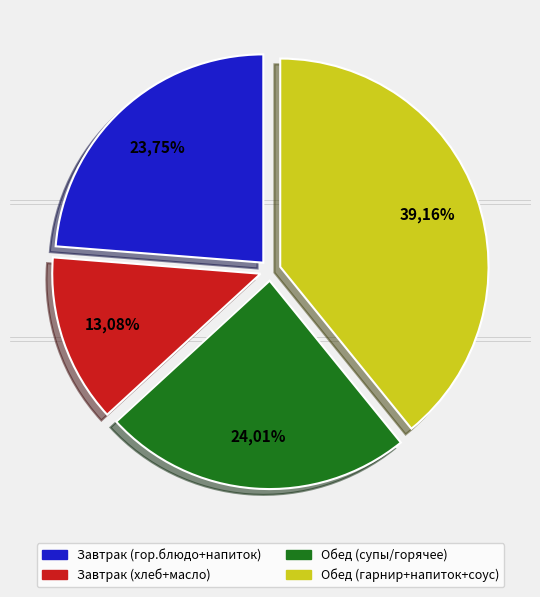

True or false: макароны отварные accounts for 11% of the total.

False